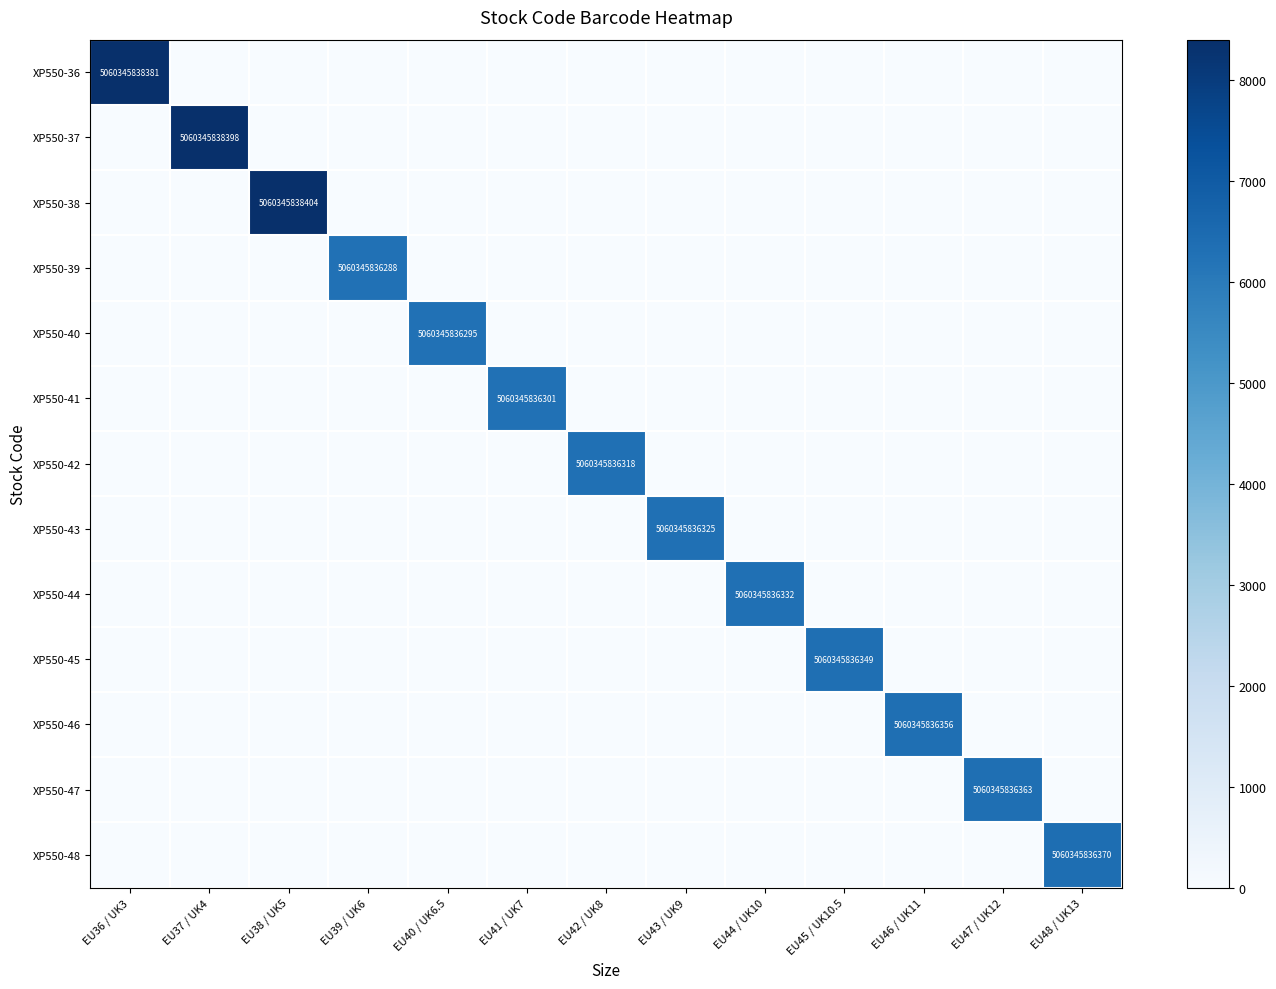

The XP550-41 series shows 5060345836301 at EU41 / UK7. True or false?

True